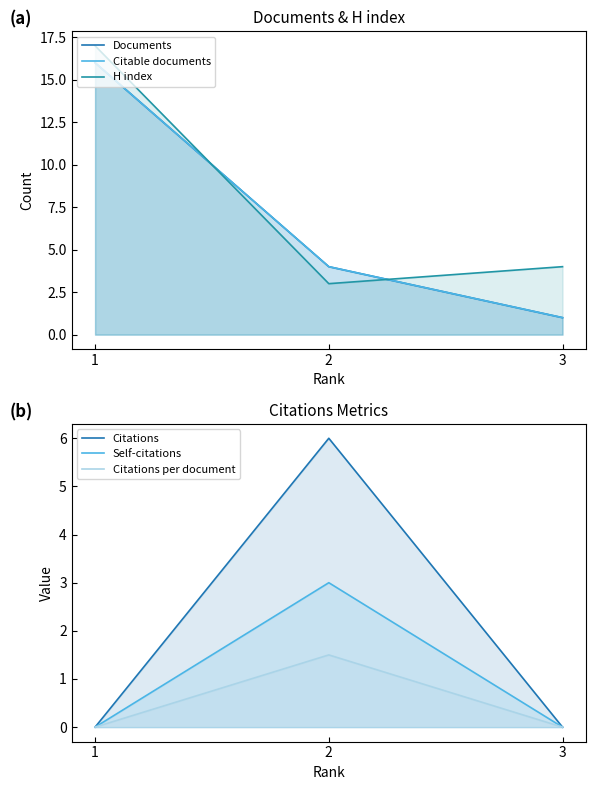

Count the number of data series in this chart.

6